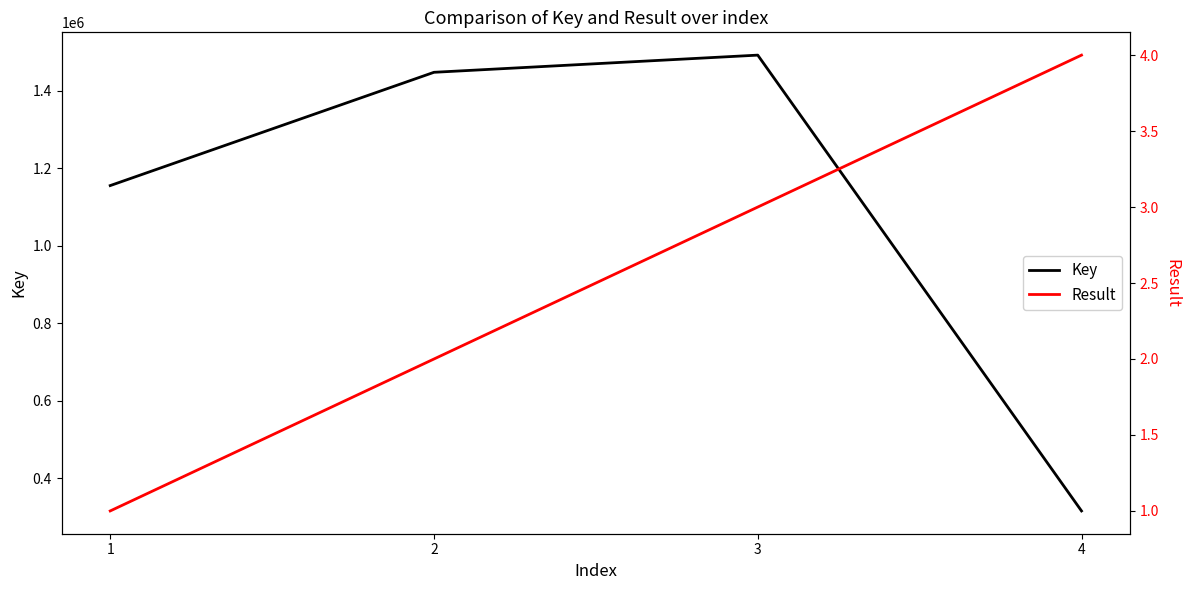

The value of Result at 2 is 0. True or false?

False